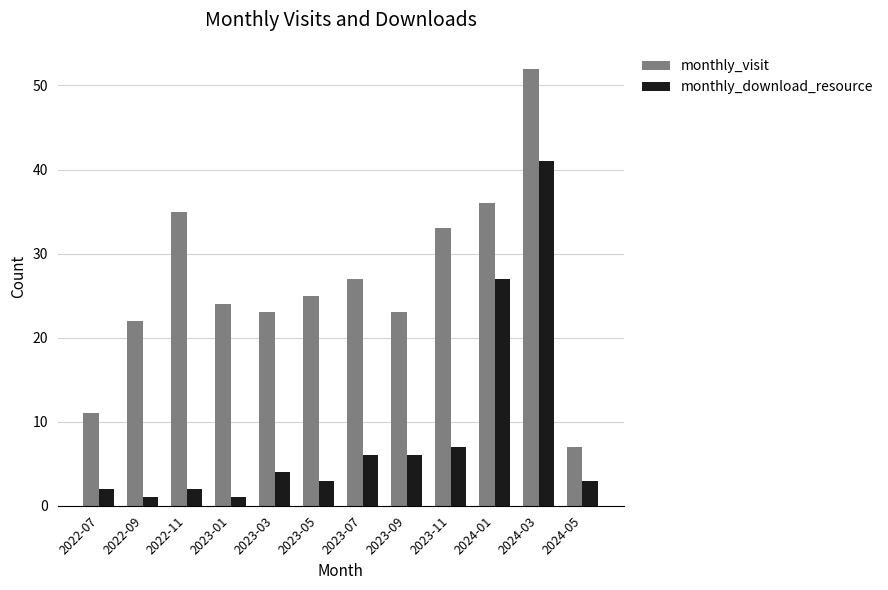

What is the label of the 8th bar from the left?

2023-09